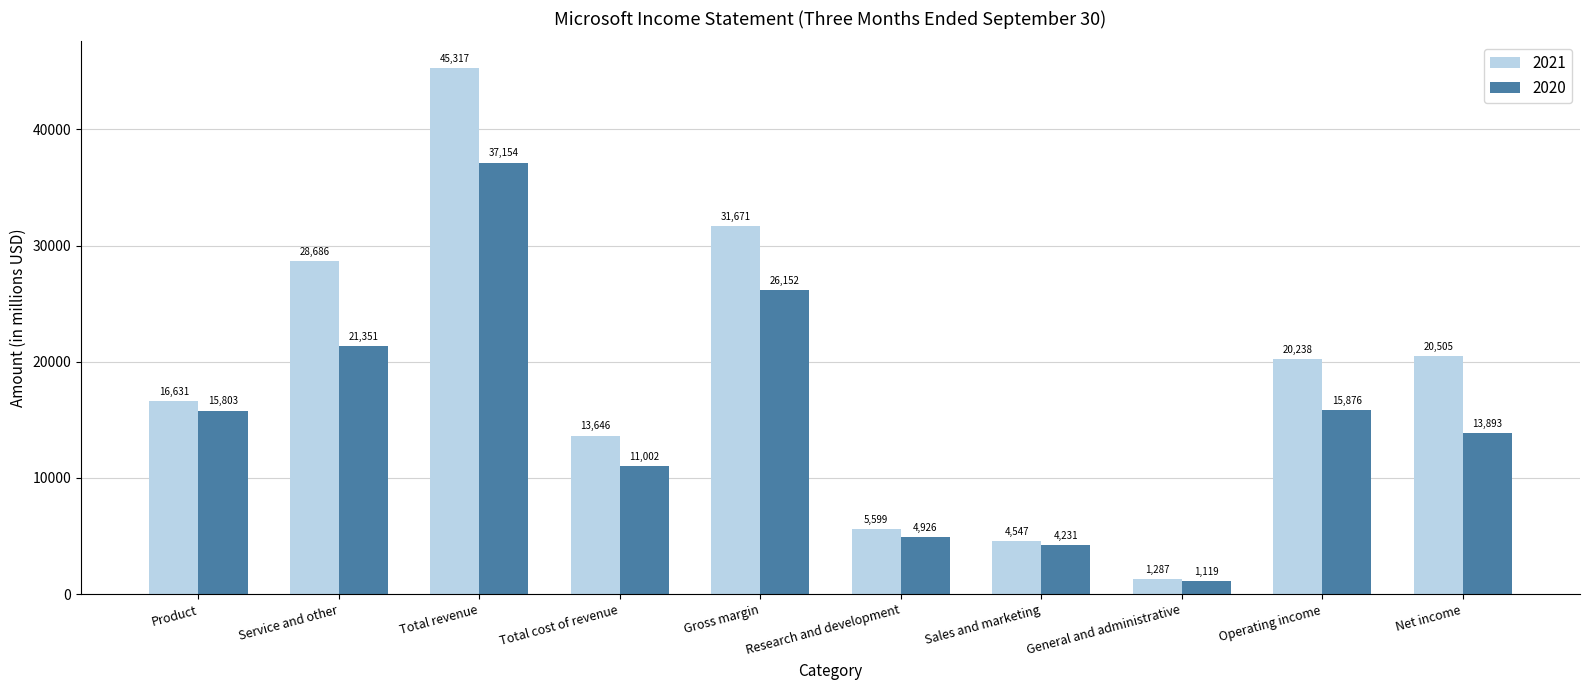

What is the sum of the 2021 values at Sales and marketing and Total revenue?

49864